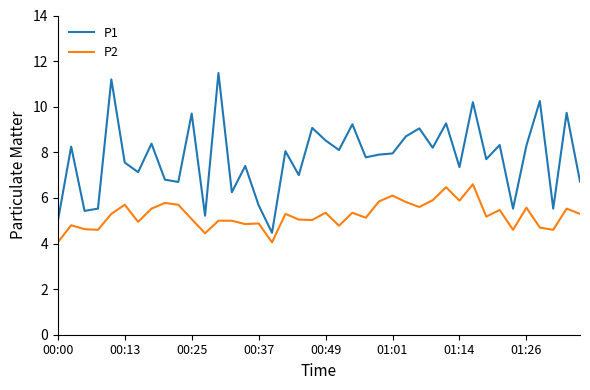

How many series are shown in this chart?

2